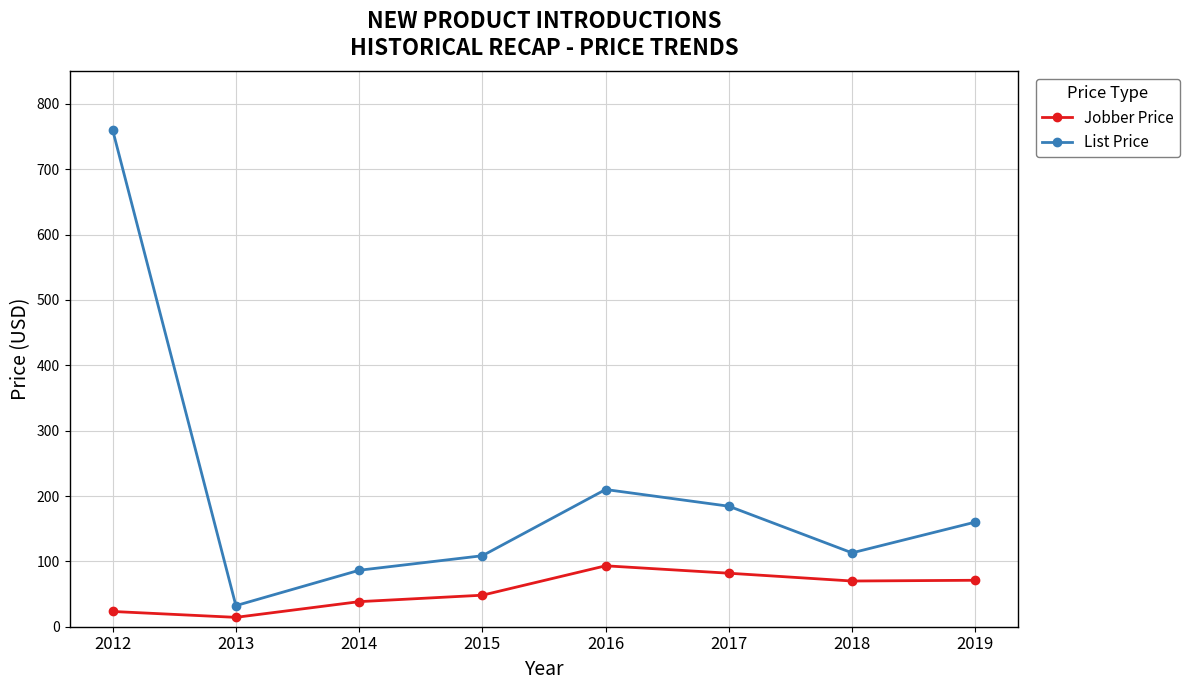

Is the value of Jobber Price at 2014 greater than the value of List Price at 2017?

No